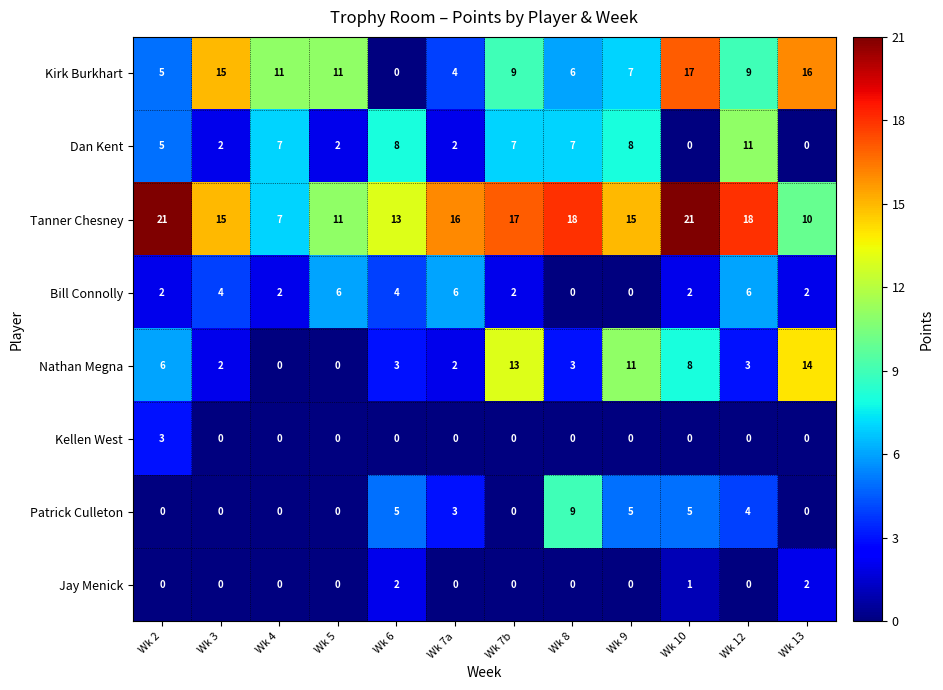

What is the difference between the maximum and minimum values in the Kellen West series?

3